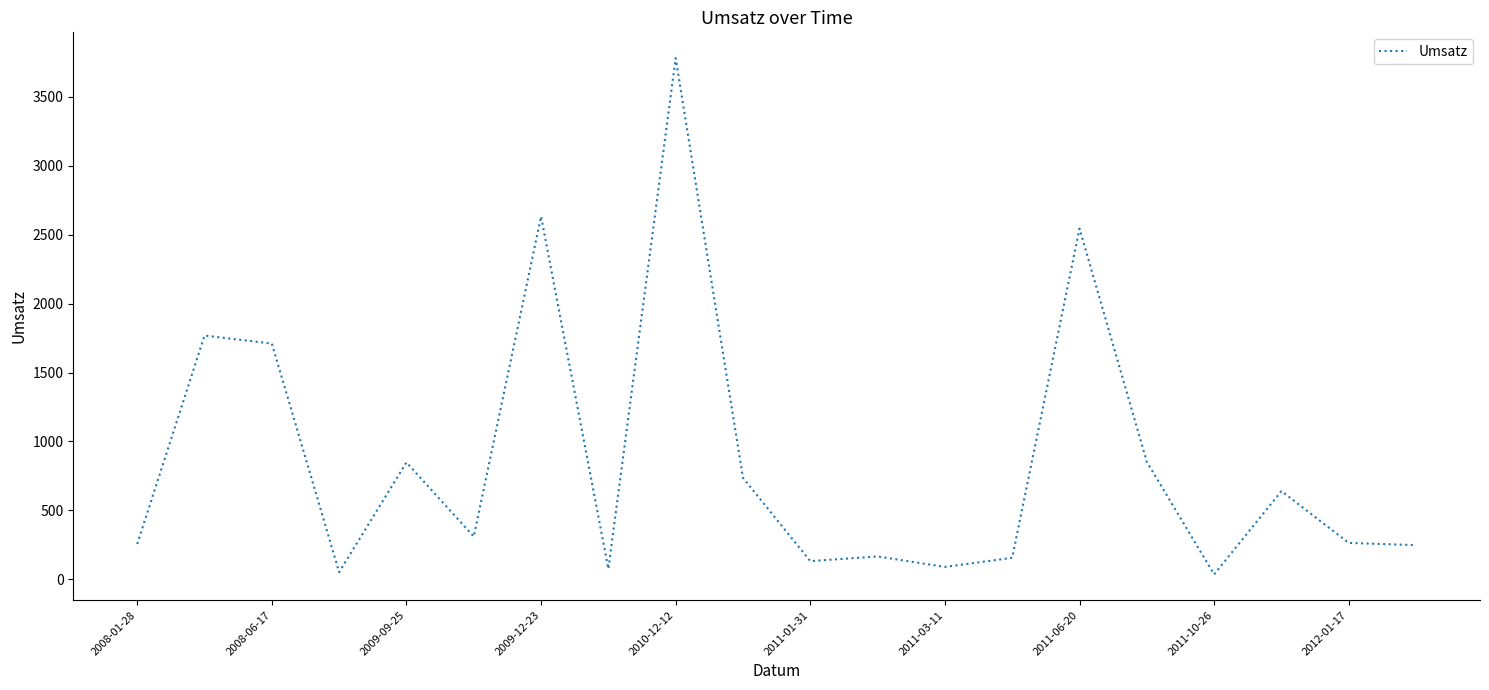

What is the difference between the maximum and minimum values?

3744